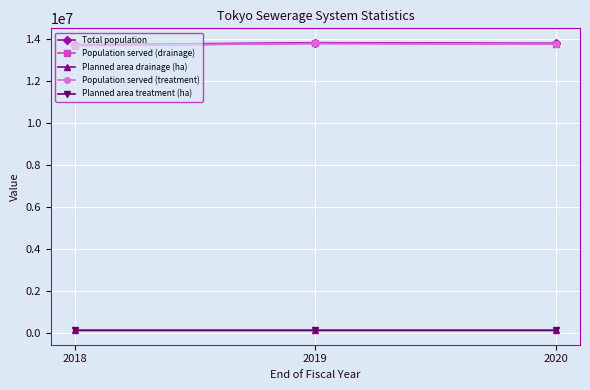

How many lines are shown in the chart?

5